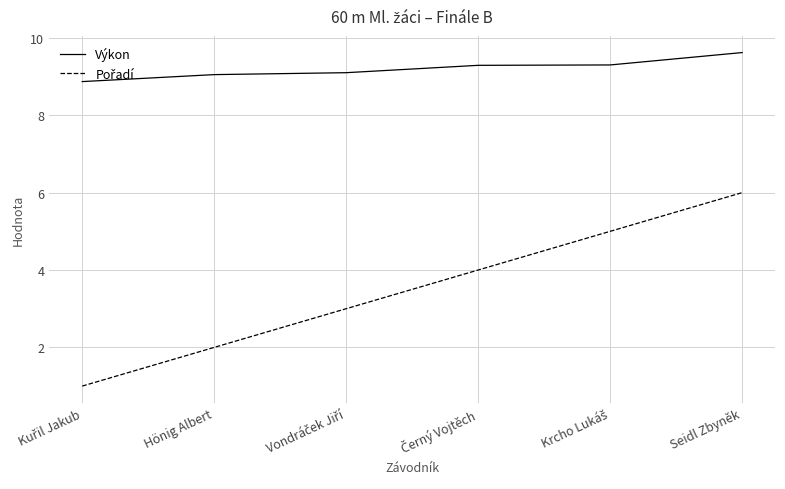

What is the total value across all series at Hönig Albert?

11.1